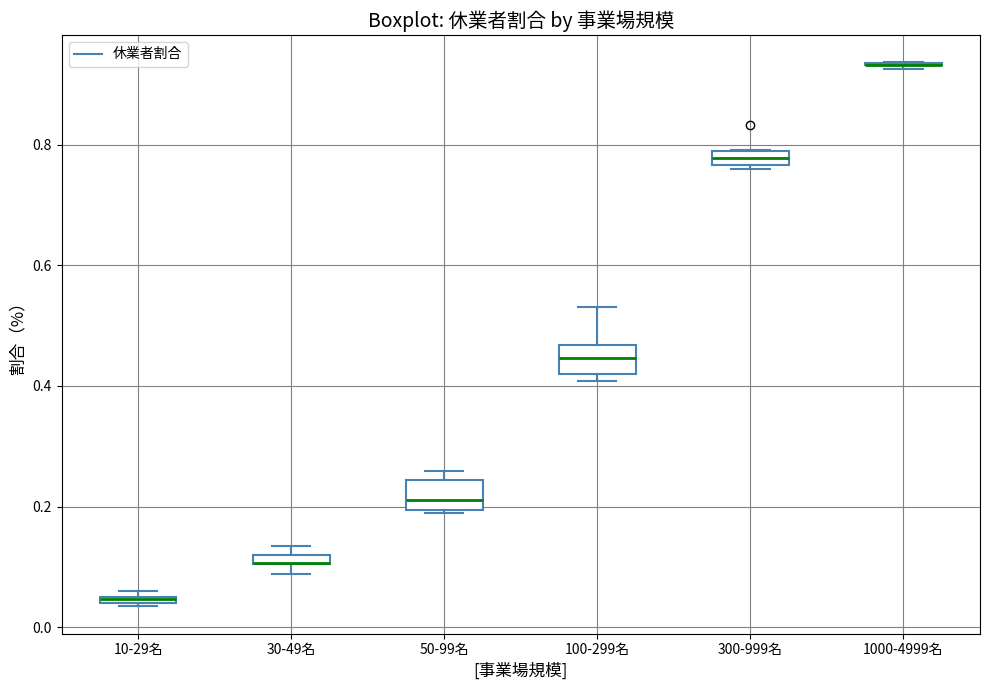

Where is the upper edge of the box for 300-999名 on the y-axis? The values are not printed on the chart, so give them approximately, as read against the axis.

0.78